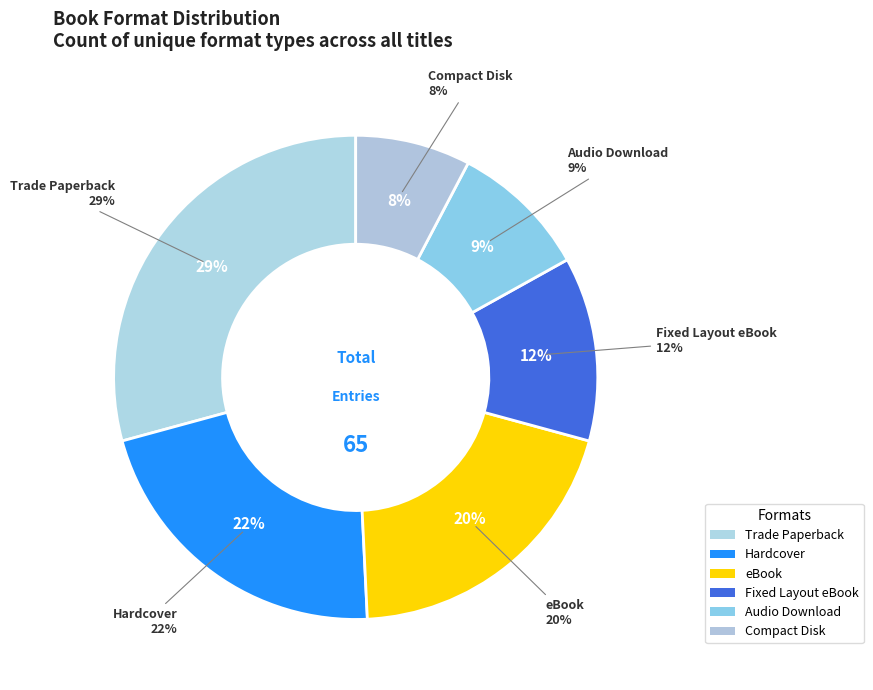

True or false: eBook accounts for 20% of the total.

True